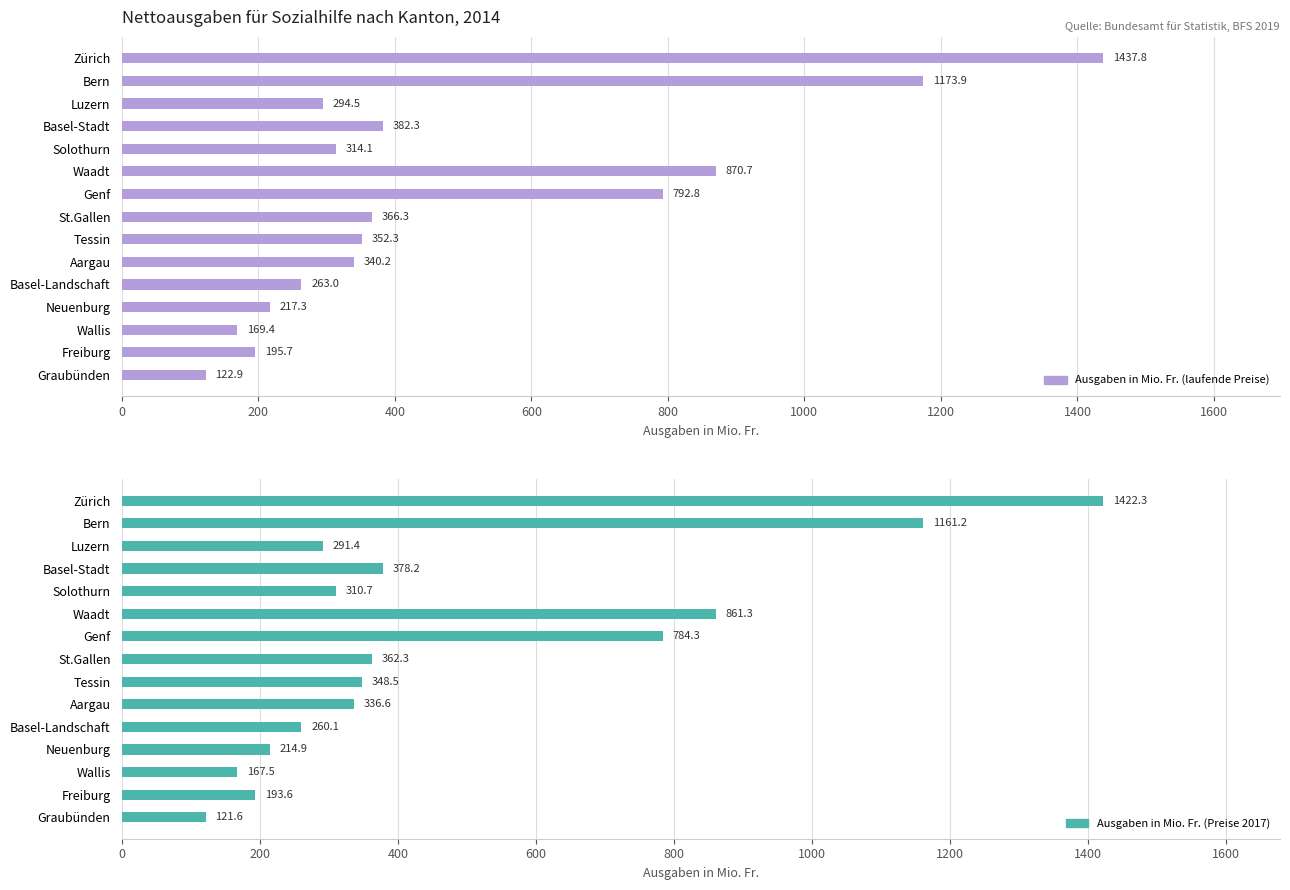

How many values in the Ausgaben in Mio. Fr. (laufende Preise) series are below 340?

7